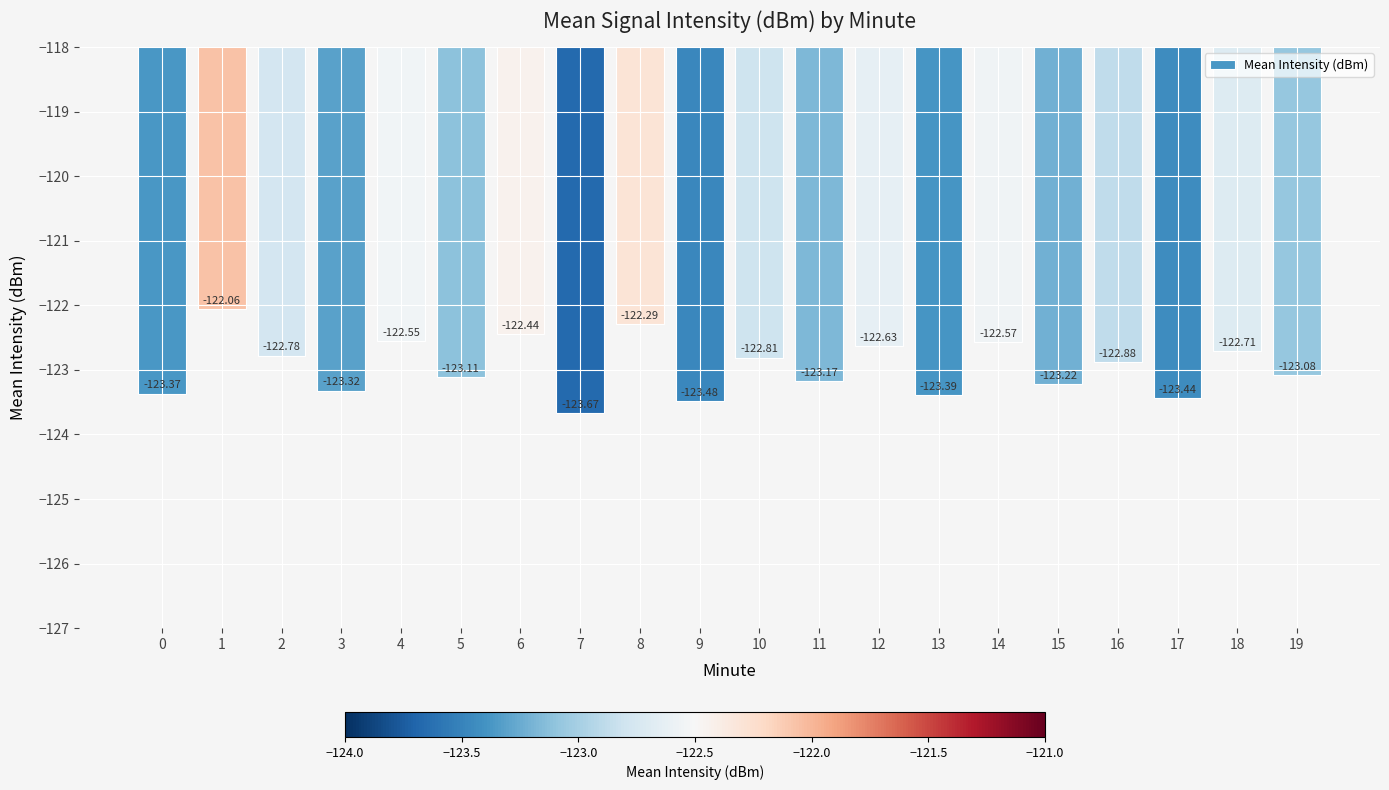

Rank the categories by value from lowest to highest.

7, 9, 17, 13, 0, 3, 15, 11, 5, 19, 16, 10, 2, 18, 12, 14, 4, 6, 8, 1